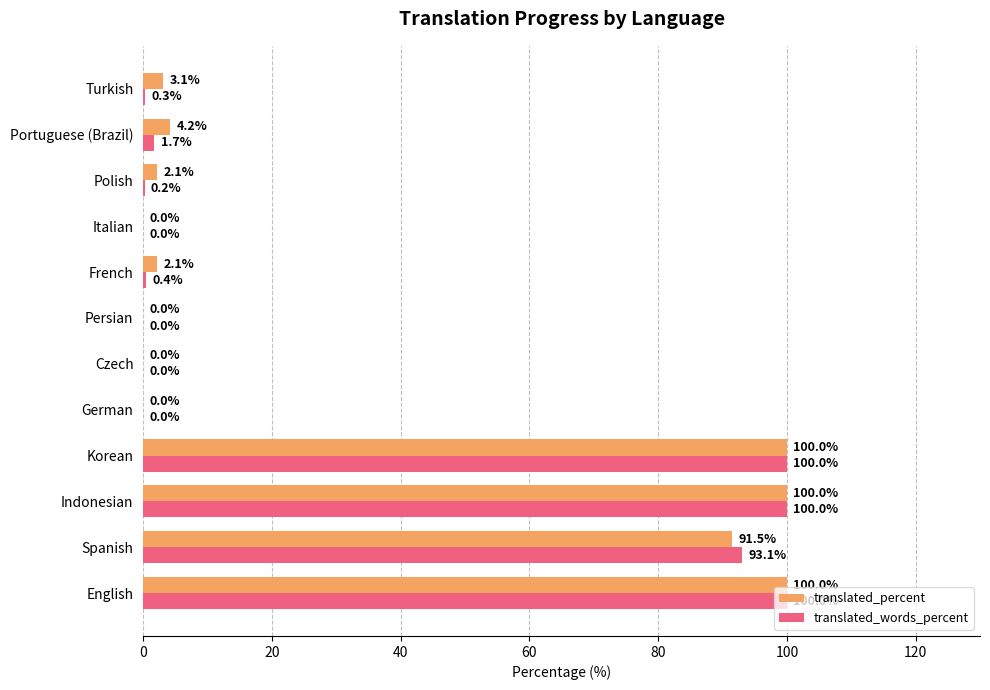

Which series has the largest total across all categories?

translated_percent